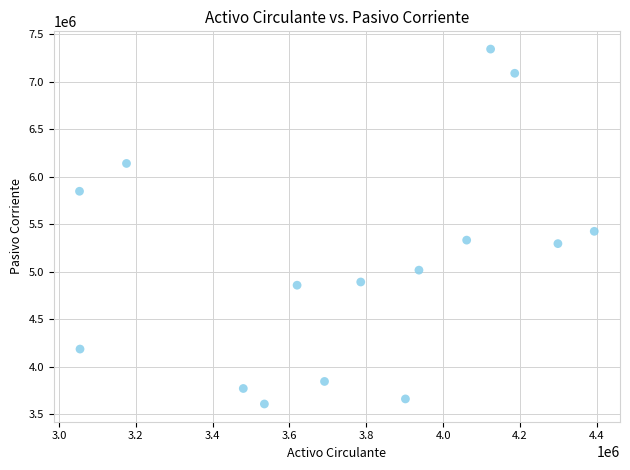

What is the range of X values (max minus min)?

1339800